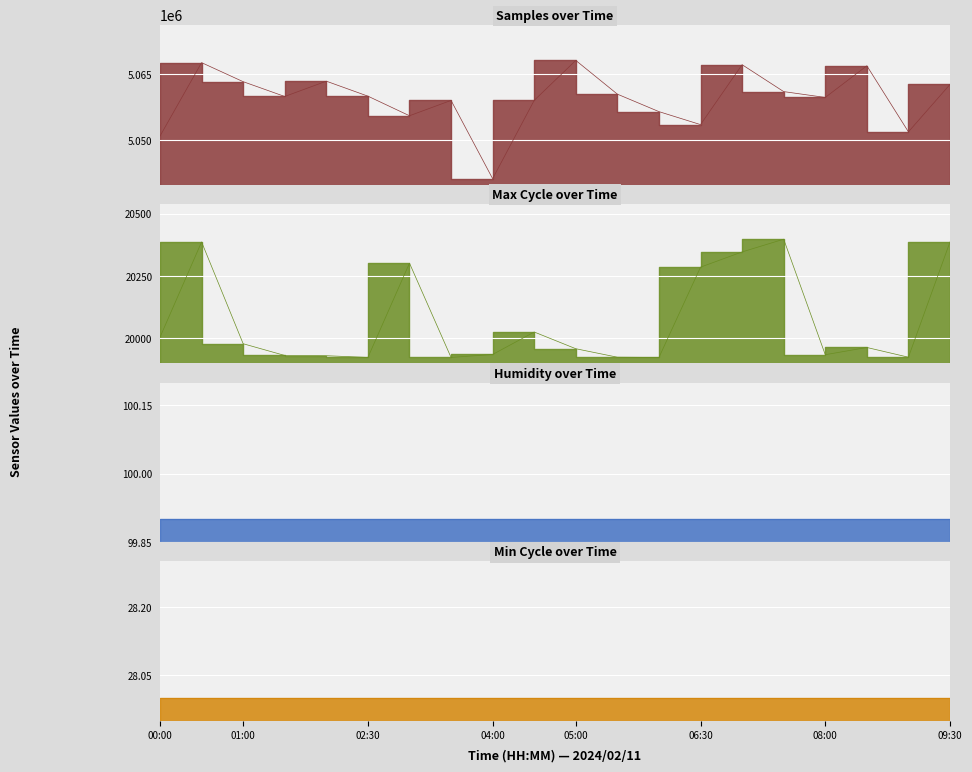

True or false: Samples and Max_cycle intersect in this chart.

False